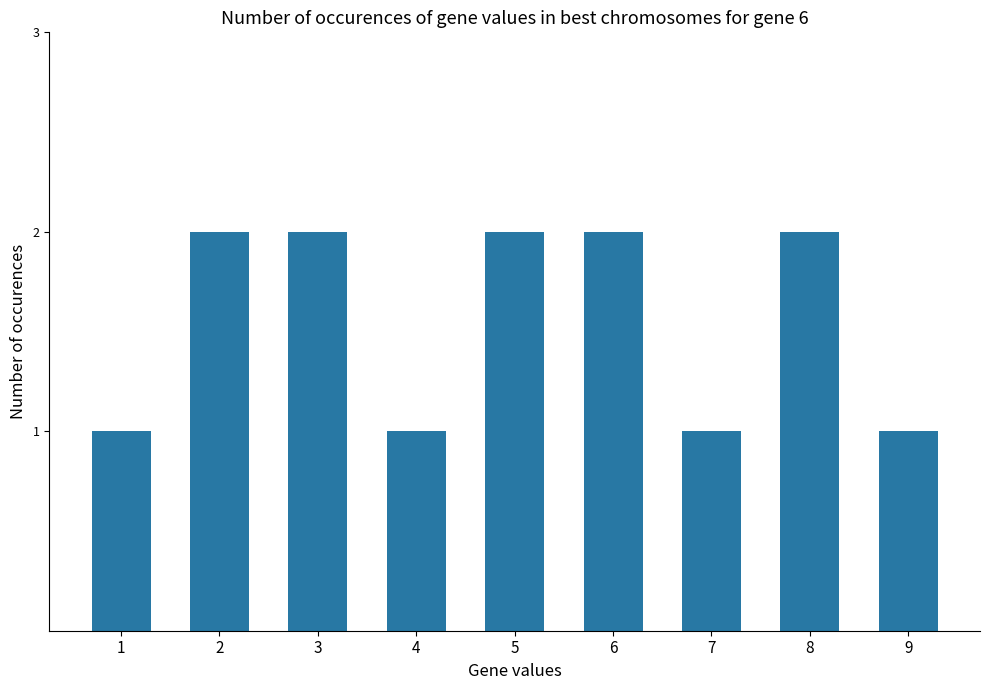

The value at 8 is 1. True or false?

False